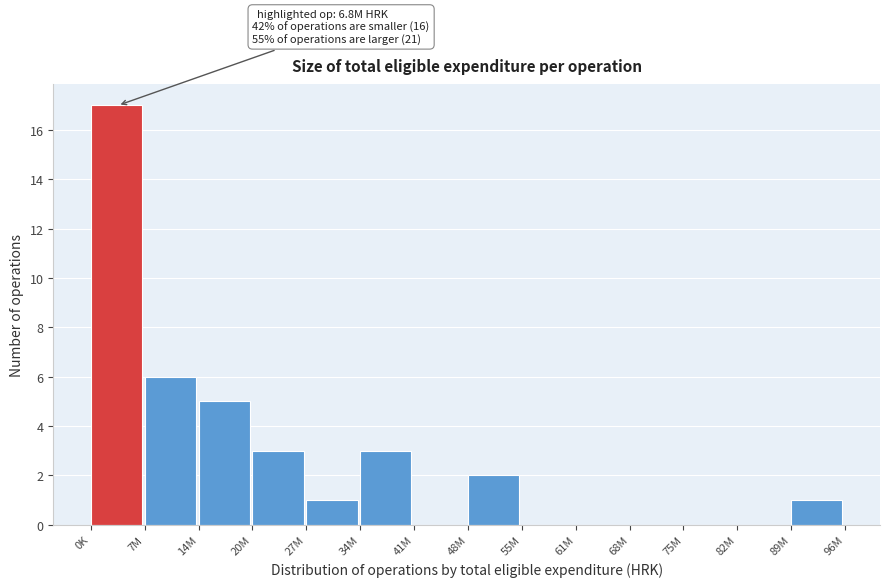

Reading left to right, transcribe all the data shown in this chart.

0K=17	7M=6	14M=5	20M=3	27M=1	34M=3	41M=0	48M=2	55M=0	61M=0	68M=0	75M=0	82M=0	89M=1